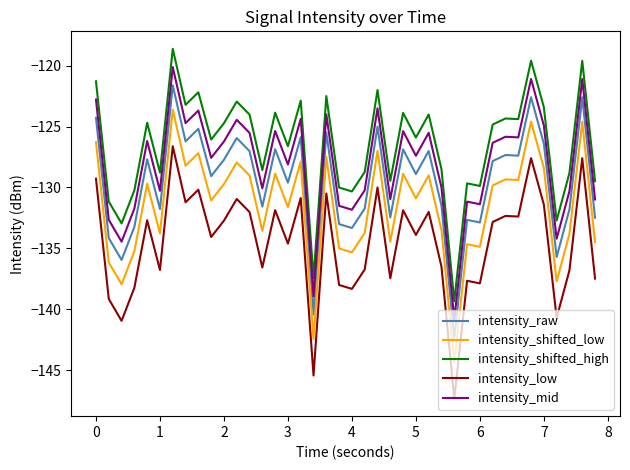

Which series has the largest total across all categories?

intensity_shifted_high